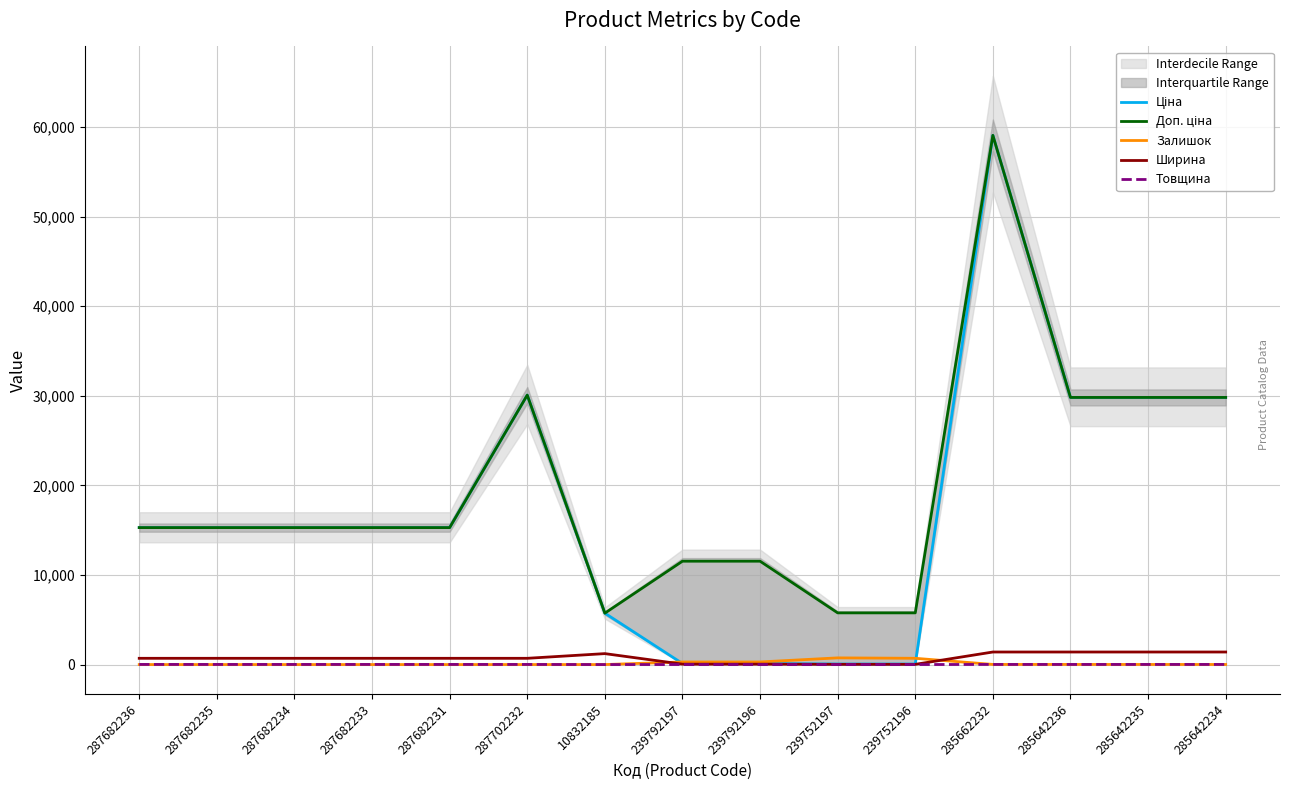

Which category has the highest value in the Доп. ціна series?

285662232